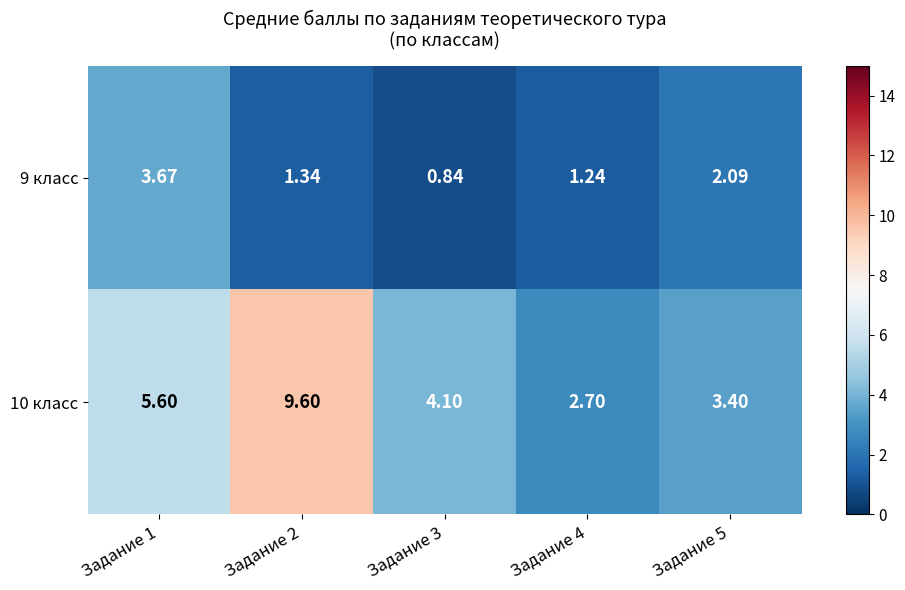

Rank the series by their average value, from lowest to highest.

9 класс, 10 класс